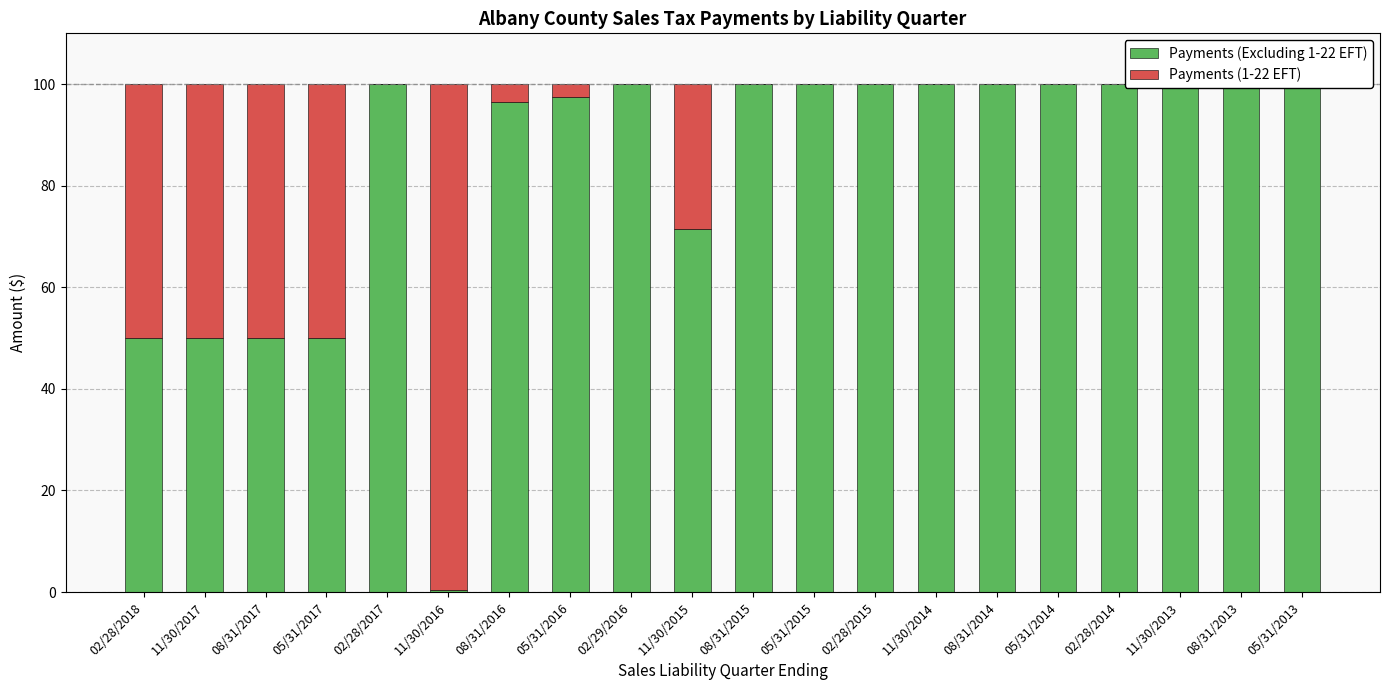

What is the label of the 6th bar from the right?

08/31/2014